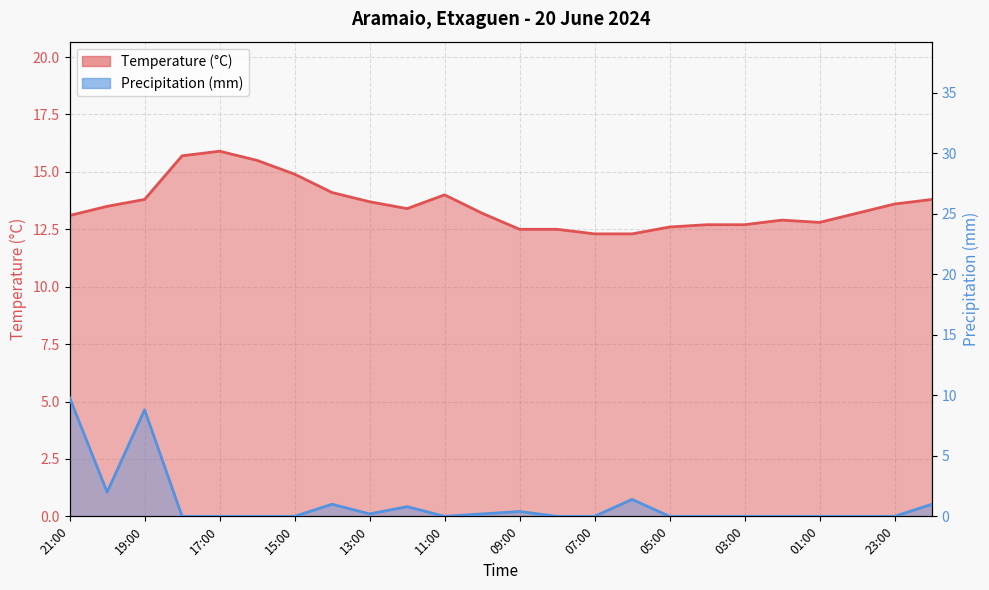

Which series has the largest total across all categories?

Temperature (C)